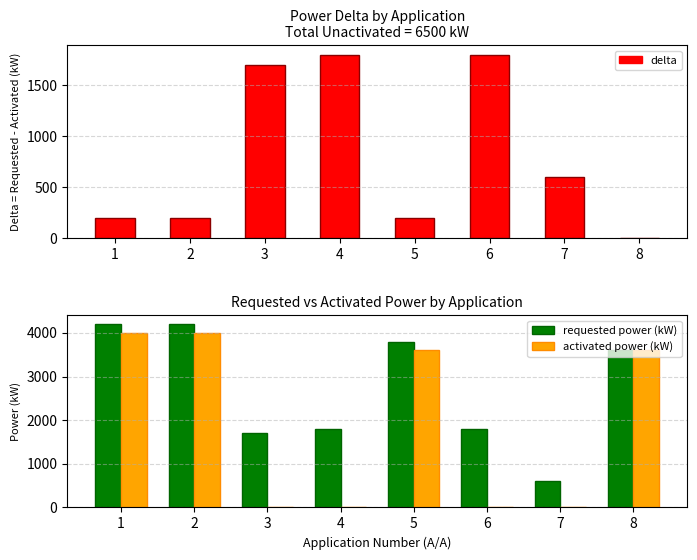

How many groups of bars are there?

8